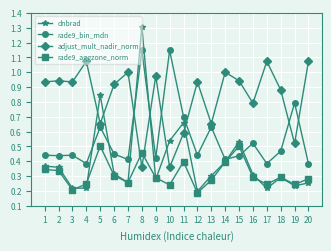

List the series in order of their peak value, highest first.

dnbrad, rade9_bin_mdn, adjust_mult_nadir_norm, rade9_aggzone_norm